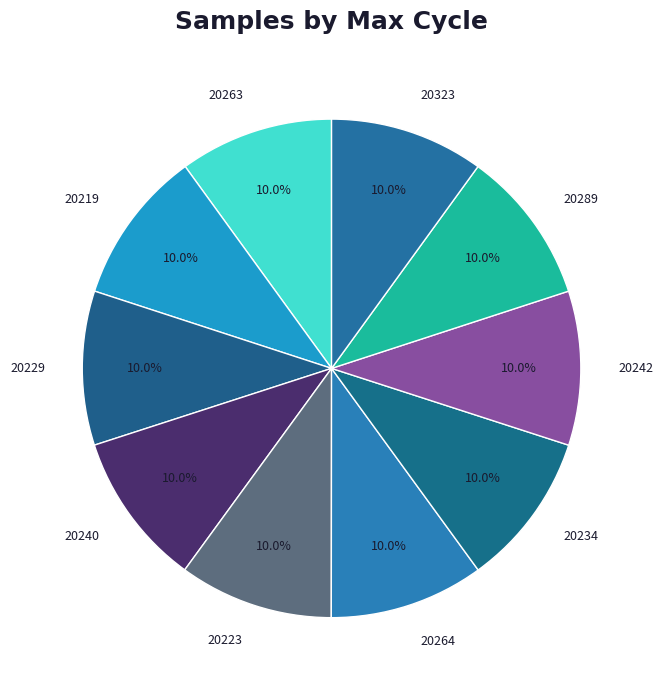

What is the ratio of the value at 20323 to the value at 20219?

1.0